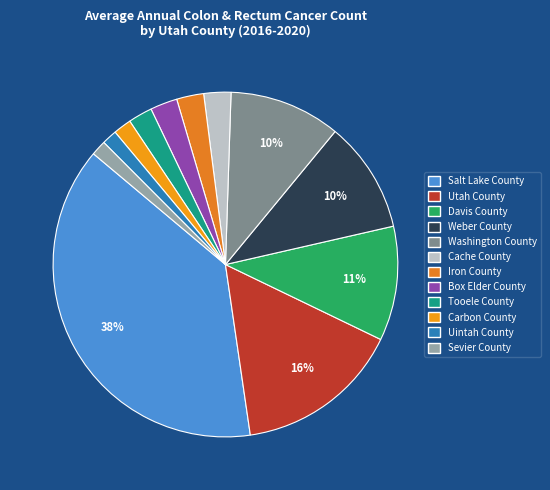

To the nearest percent, what is the difference between the largest and smallest slice percentages?

37%